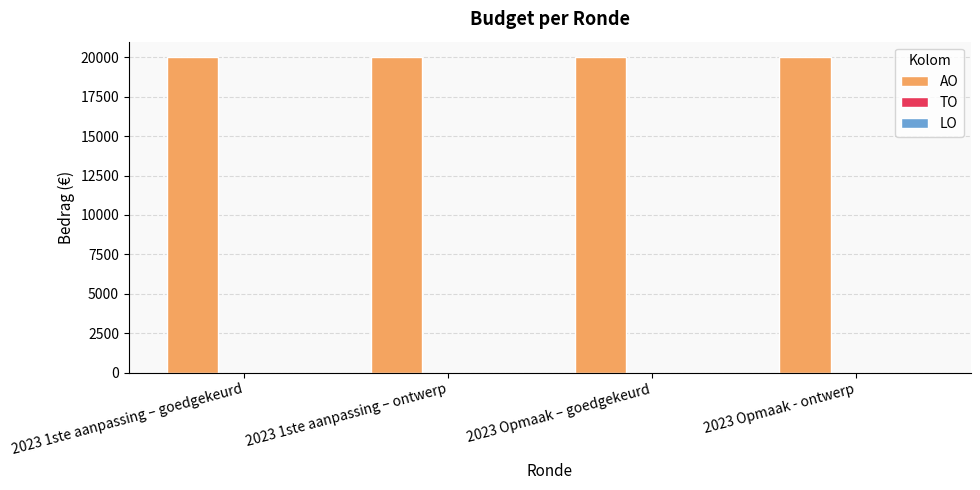

Which series has the largest total across all categories?

AO